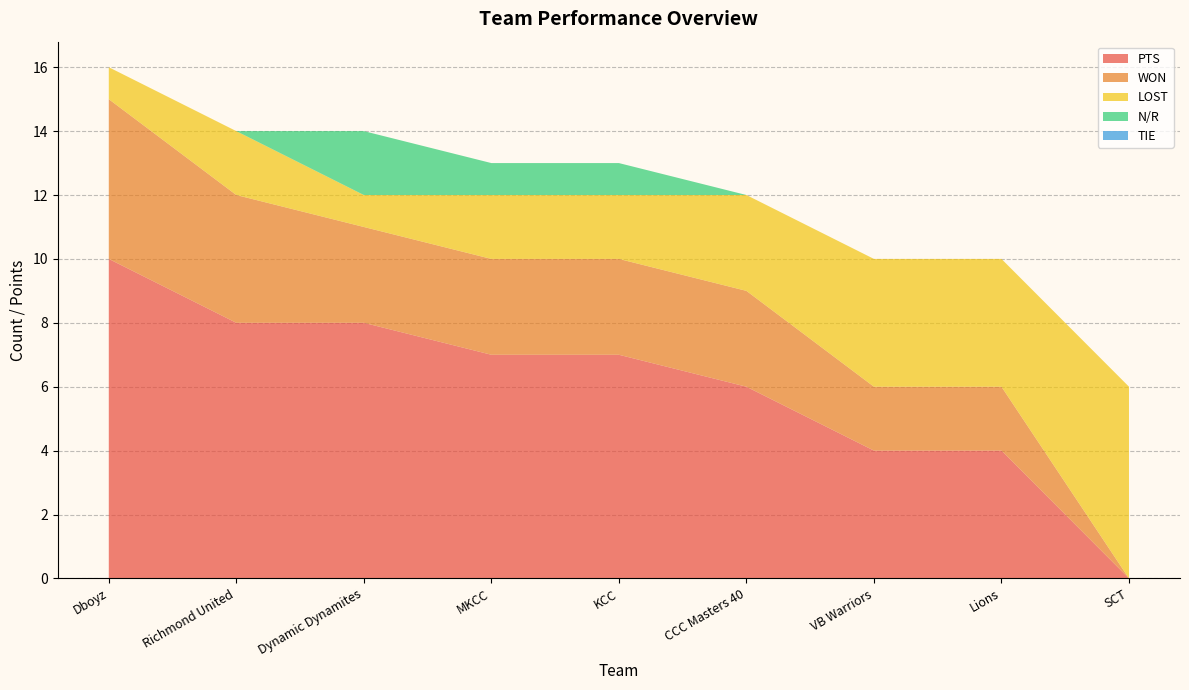

Reading left to right, list all the values displayed in this chart.

PTS: 10	8	8	7	7	6	4	4	0
WON: 5	4	3	3	3	3	2	2	0
LOST: 1	2	1	2	2	3	4	4	6
N/R: 0	0	2	1	1	0	0	0	0
TIE: 0	0	0	0	0	0	0	0	0